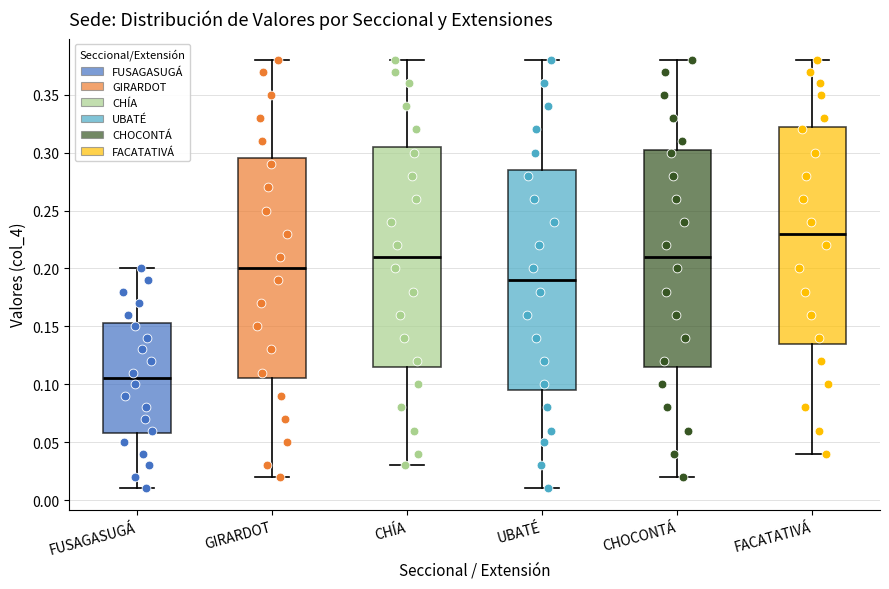

Reading left to right, transcribe this box plot: for each box, give where its median line is, the range the box spans, and where its two whiskers end, as read against the y-axis. The values are not printed on the chart, so give them approximately, as read against the axis.

FUSAGASUGÁ: median 0.105, box 0.060 to 0.155, whiskers 0.010 to 0.200
GIRARDOT: median 0.200, box 0.105 to 0.295, whiskers 0.020 to 0.380
CHÍA: median 0.210, box 0.115 to 0.305, whiskers 0.030 to 0.380
UBATÉ: median 0.190, box 0.095 to 0.285, whiskers 0.010 to 0.380
CHOCONTÁ: median 0.210, box 0.115 to 0.305, whiskers 0.020 to 0.380
FACATATIVÁ: median 0.230, box 0.135 to 0.325, whiskers 0.040 to 0.380